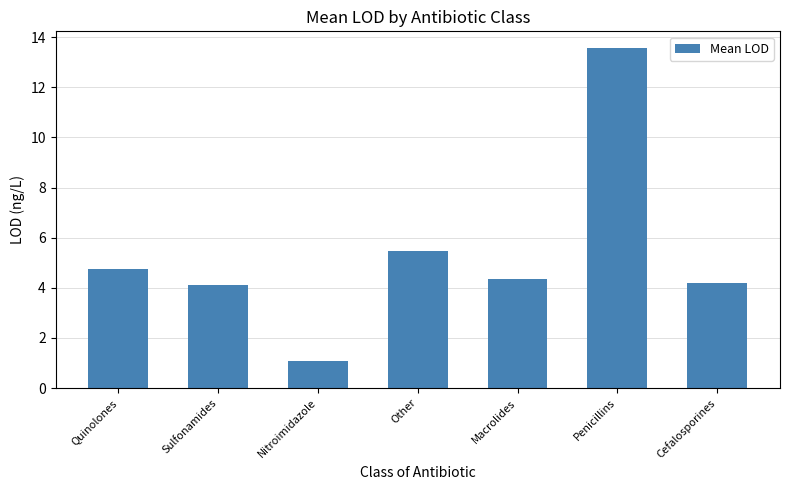

What is the greatest value displayed?

13.6